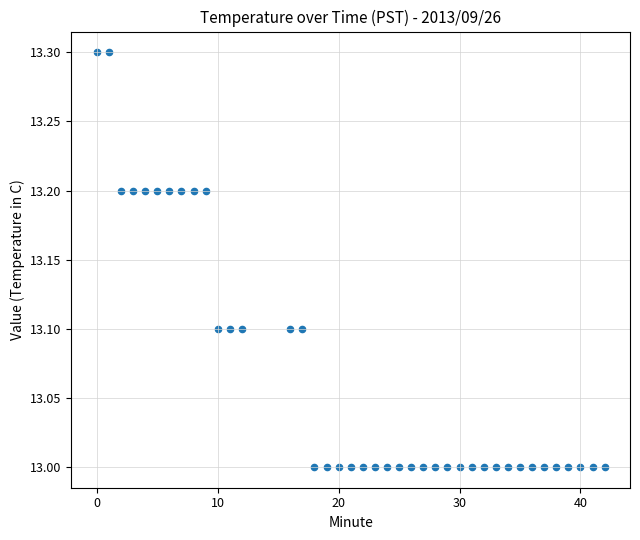

What is the range of X values (max minus min)?

42.0